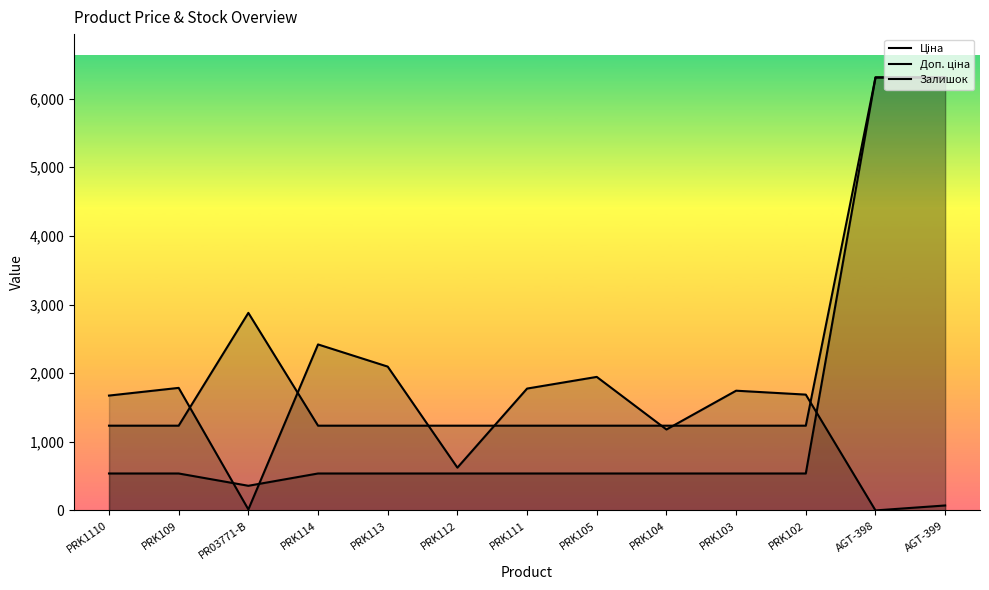

At which category is the sum across all series the highest?

AGT-399